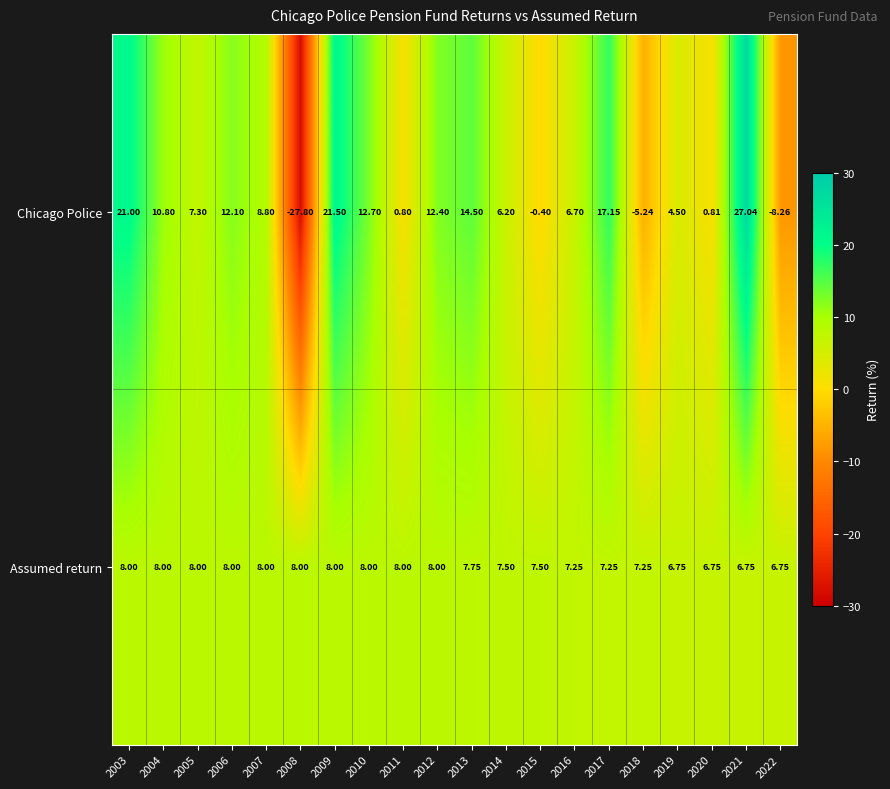

How many distinct data groups are displayed?

2